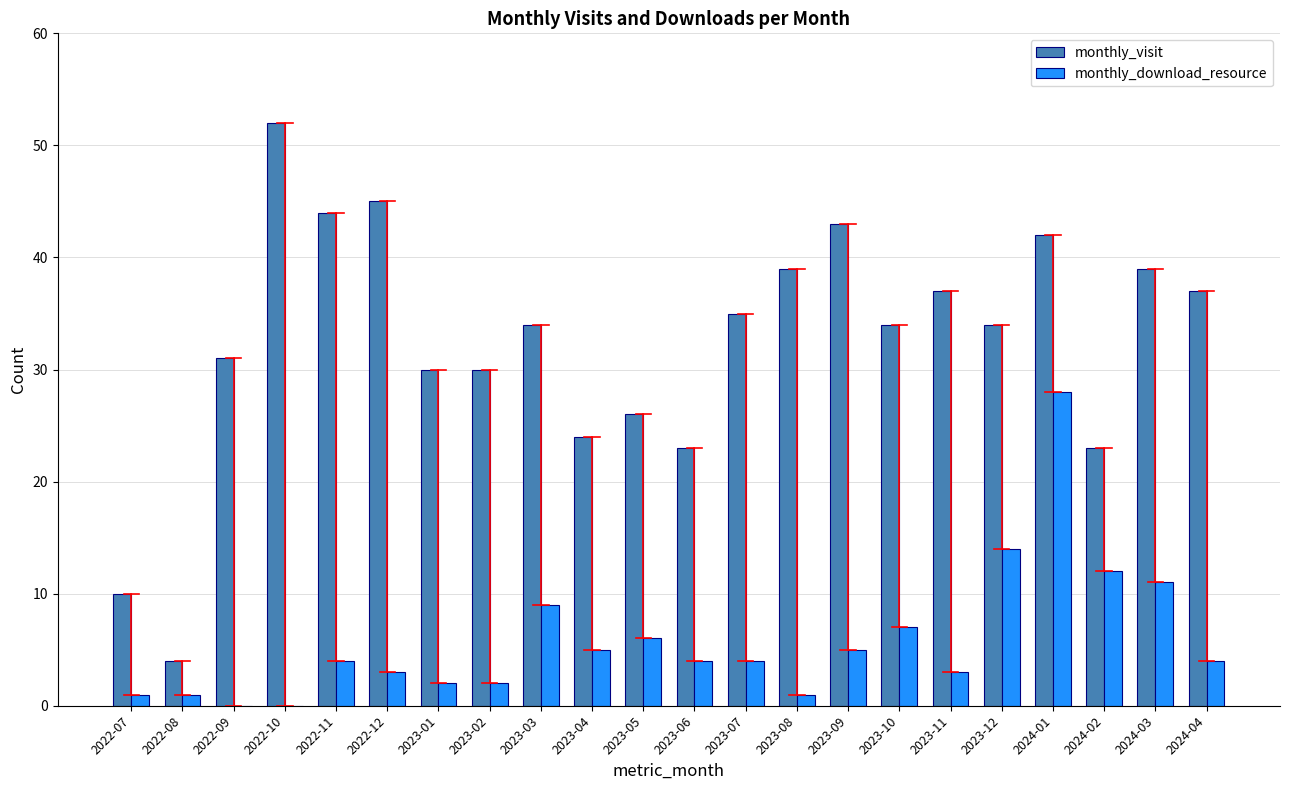

Where is monthly_download_resource nearest to the value 14?

2023-12